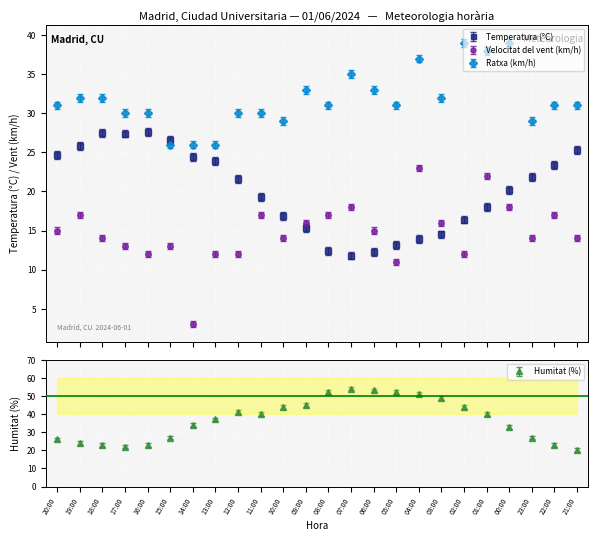

Where does the Temperatura (°C) series first go above 21?

20:00